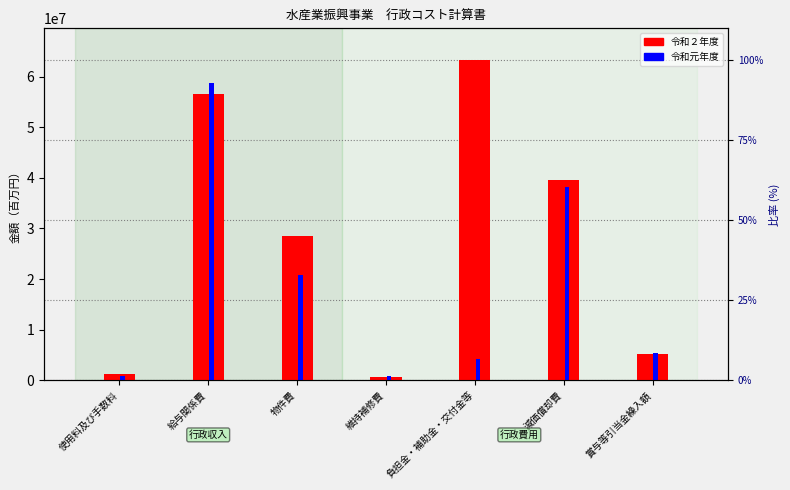

List the labels in order of 令和２年度 value, largest first.

負担金・補助金・交付金等, 給与関係費, 減価償却費, 物件費, 賞与等引当金繰入額, 使用料及び手数料, 維持補修費